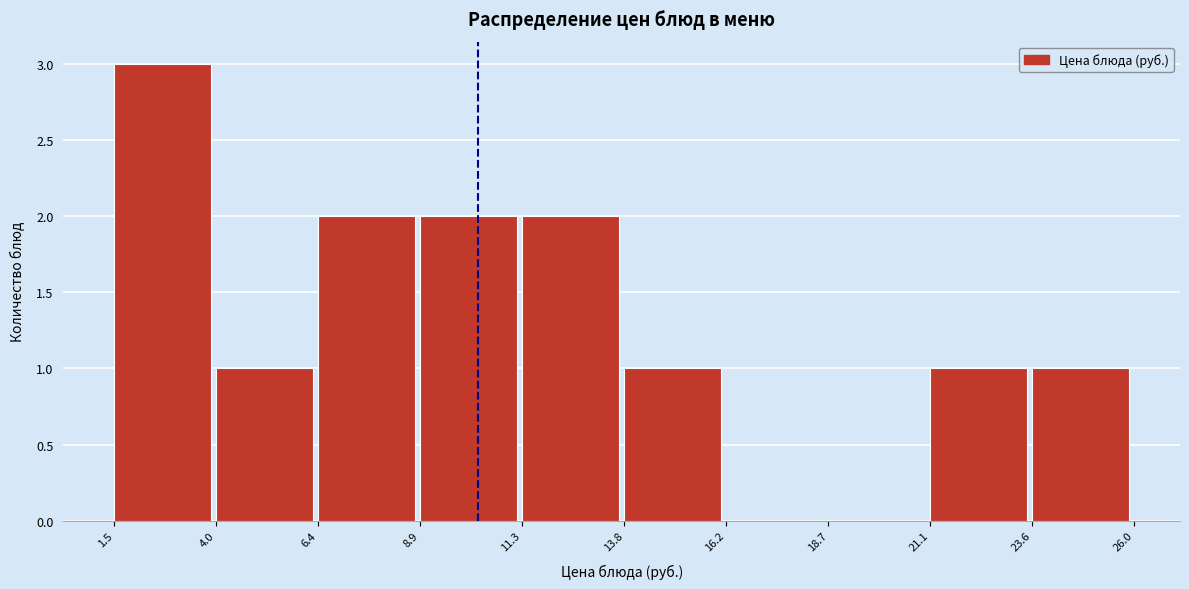

Over which range of the x-axis is the bar tallest?

1.5 to 4.0